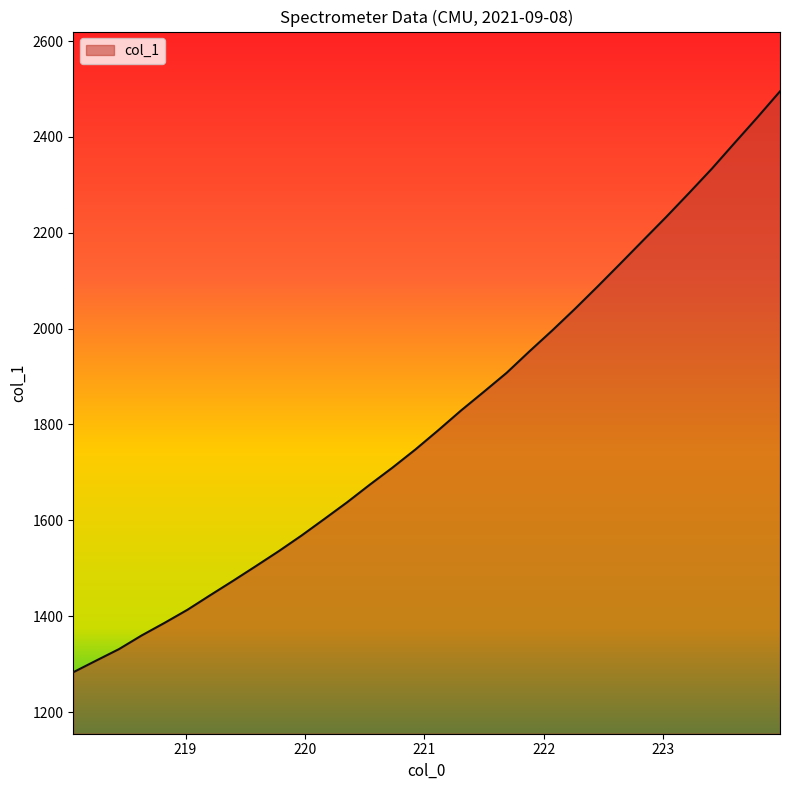

Reading left to right, transcribe all the data shown in this chart.

1283.1	1307.3	1331.3	1360.0	1386.1	1413.4	1443.8	1473.8	1504.5	1535.6	1568.2	1602.7	1637.6	1674.6	1710.3	1748.0	1788.0	1829.3	1868.3	1907.8	1952.7	1996.2	2041.4	2088.3	2136.2	2184.7	2232.9	2282.7	2333.3	2387.1	2440.4	2495.1